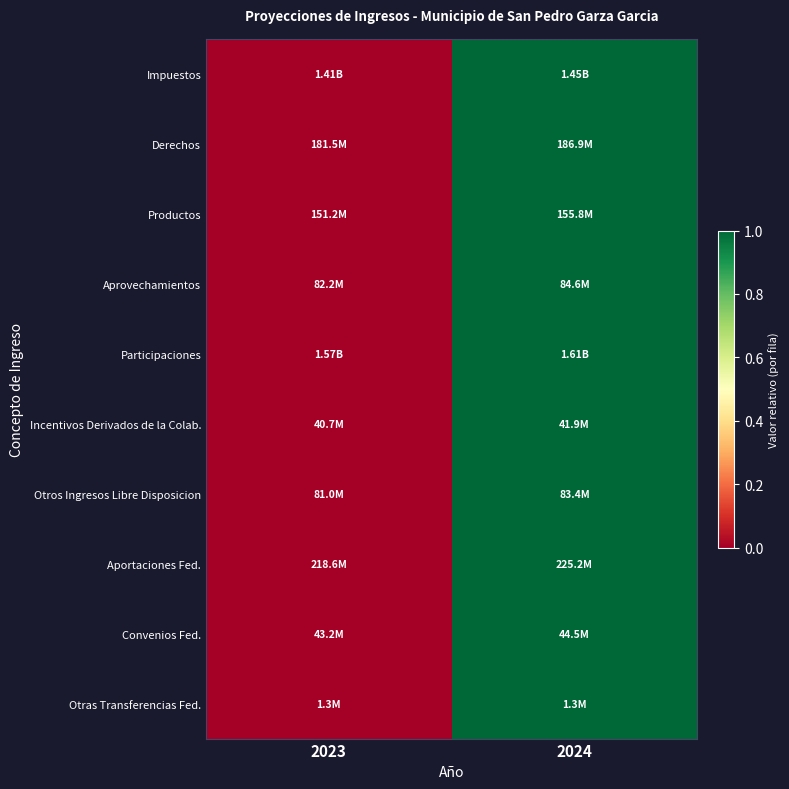

Which has a higher value, 2023 or 2024?

2024